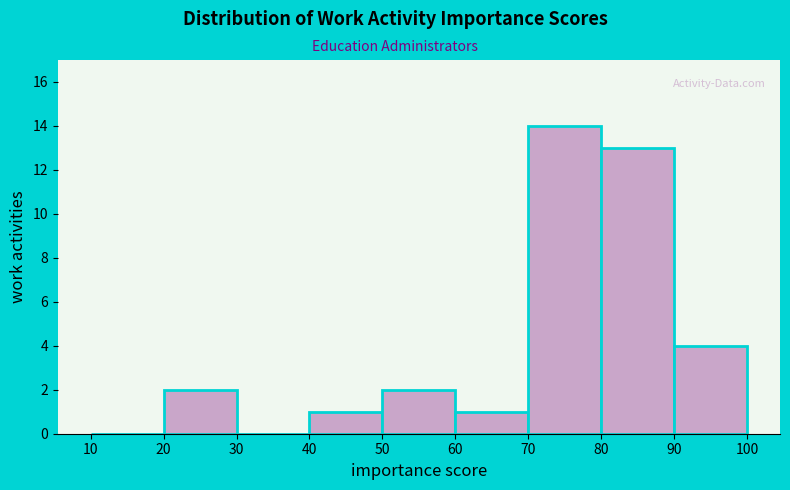

Reading left to right, list every bar in this chart as the range it spans on the x-axis followed by its height. The values are not printed on the chart, so give them approximately, as read against the axis.

10 to 20: 0
20 to 30: 2
30 to 40: 0
40 to 50: 1
50 to 60: 2
60 to 70: 1
70 to 80: 14
80 to 90: 13
90 to 100: 4